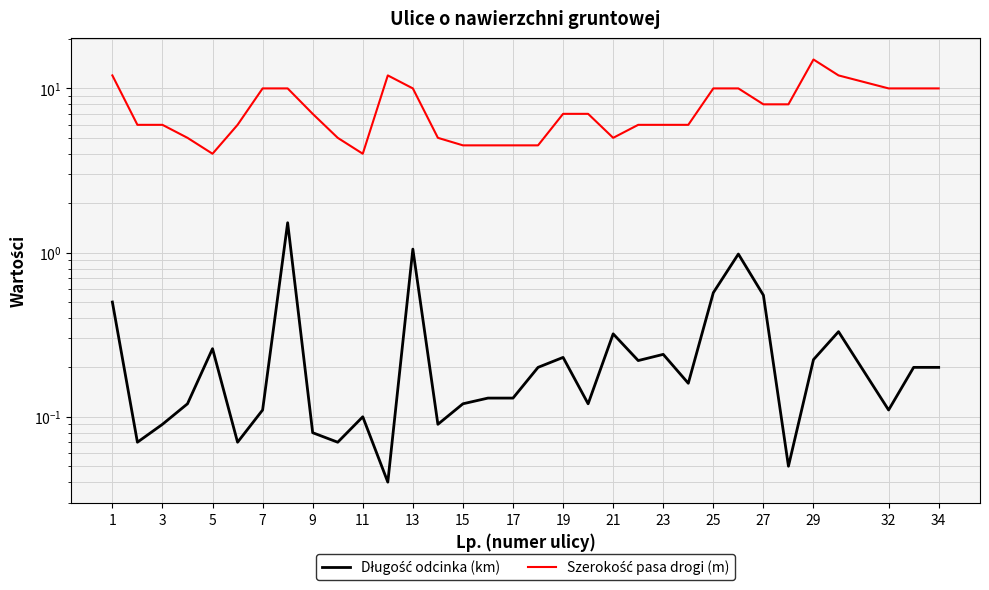

What is the average value of the Szerokość pasa drogi (m) series?

7.6